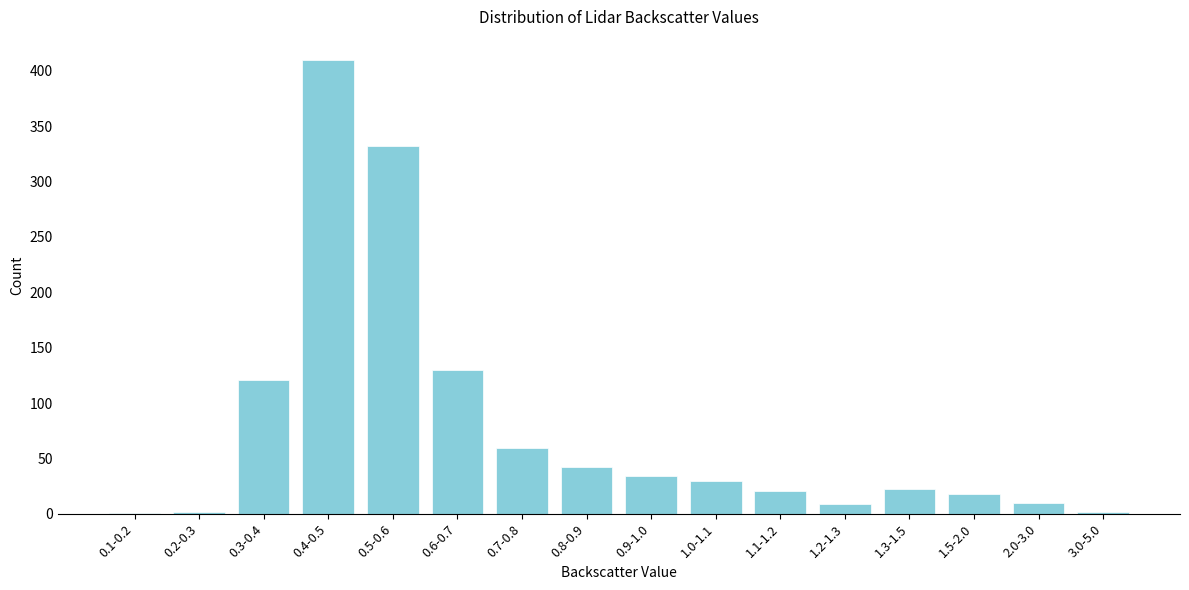

What is the sum of all values?

1243